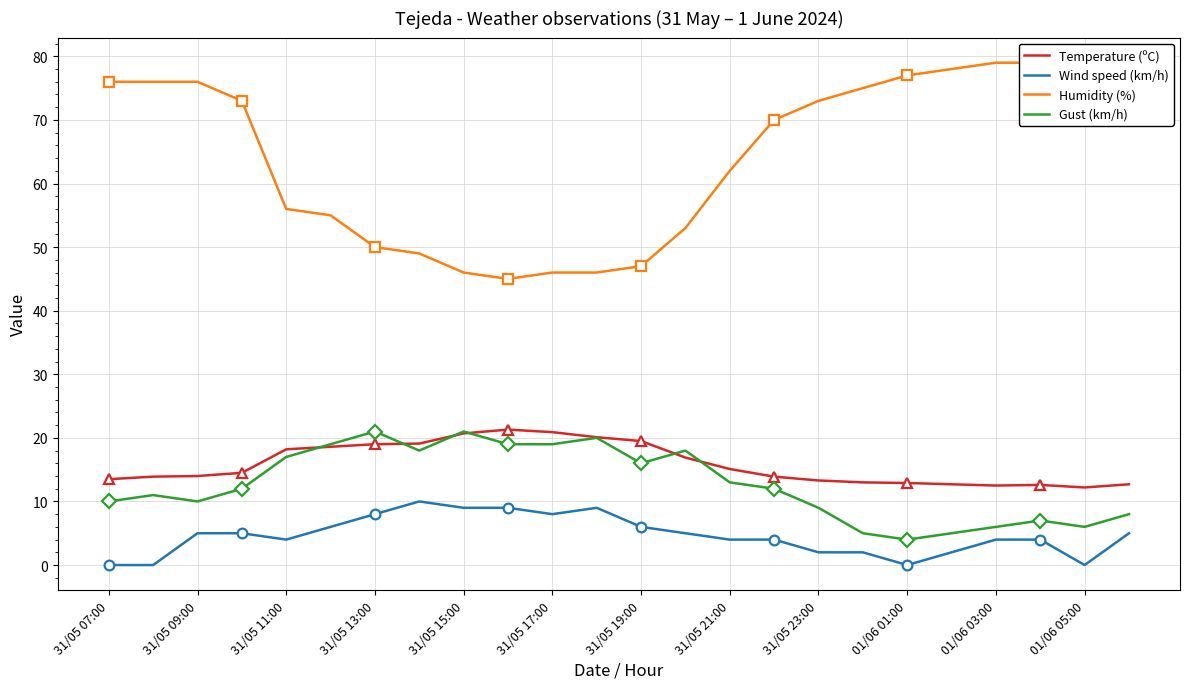

True or false: Wind speed (km/h) and Humidity (%) intersect in this chart.

False